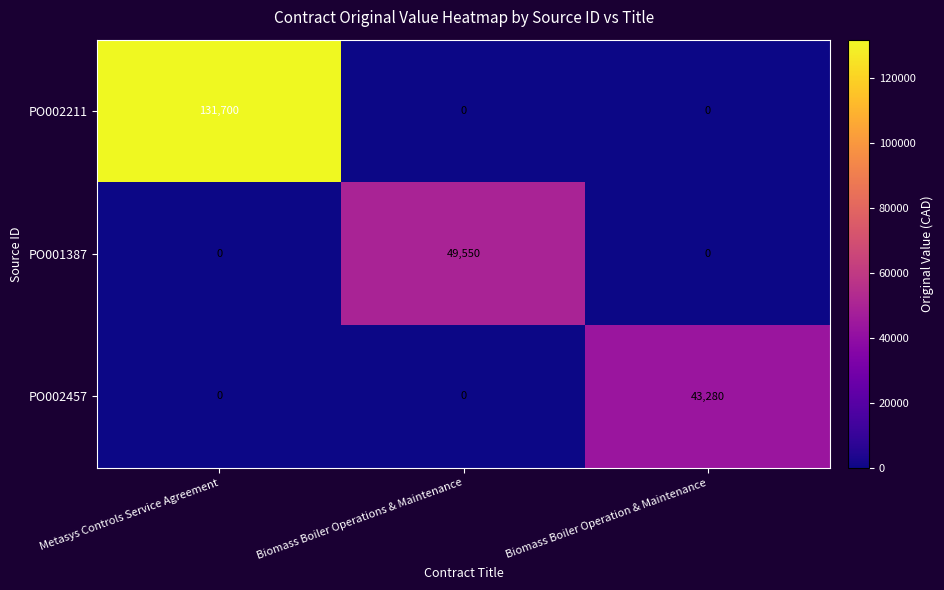

How many distinct data groups are displayed?

3